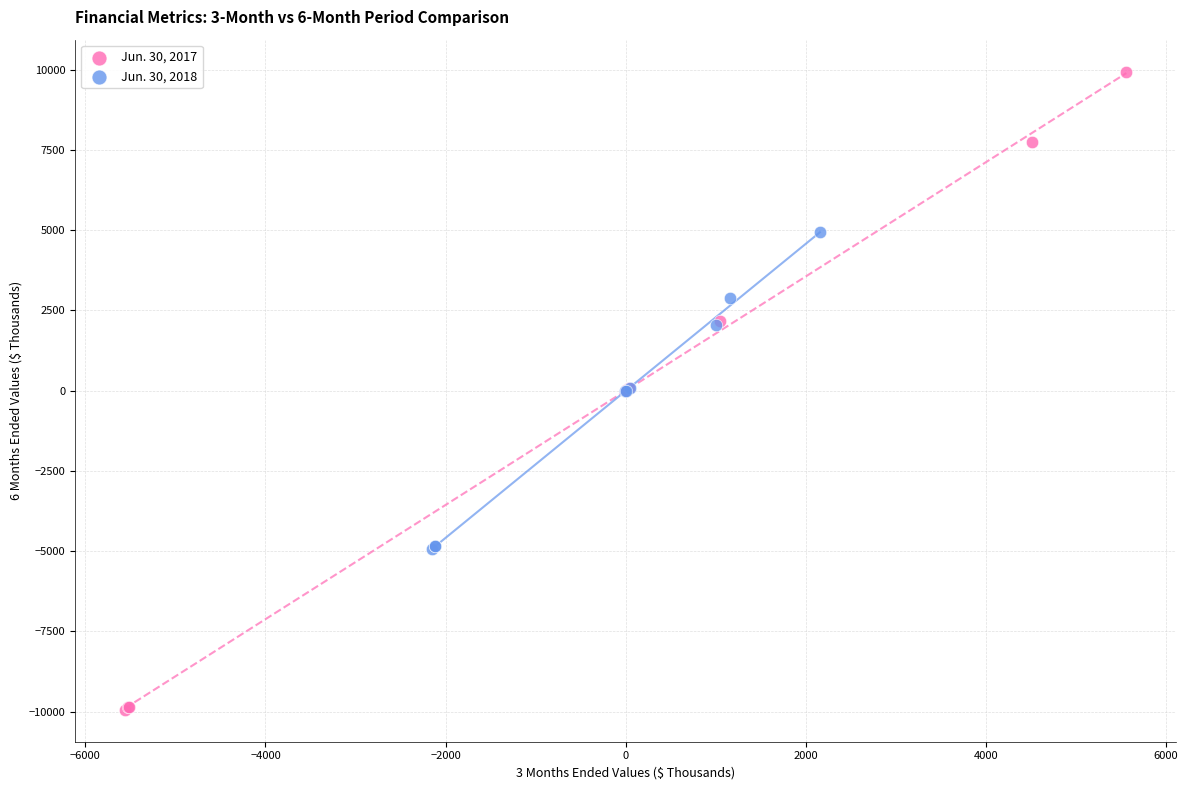

Which series reaches the maximum Y coordinate?

Jun. 30, 2017